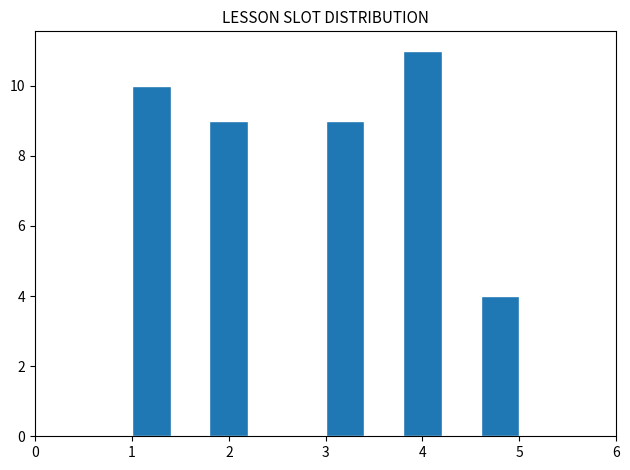

Reading left to right, transcribe this chart: for each bar, give the range it covers on the x-axis and its height. The values are not printed on the chart, so give them approximately, as read against the axis.

1.0 to 1.4: 10
1.4 to 1.8: 0
1.8 to 2.2: 9
2.2 to 2.6: 0
2.6 to 3.0: 0
3.0 to 3.4: 9
3.4 to 3.8: 0
3.8 to 4.2: 11
4.2 to 4.6: 0
4.6 to 5.0: 4